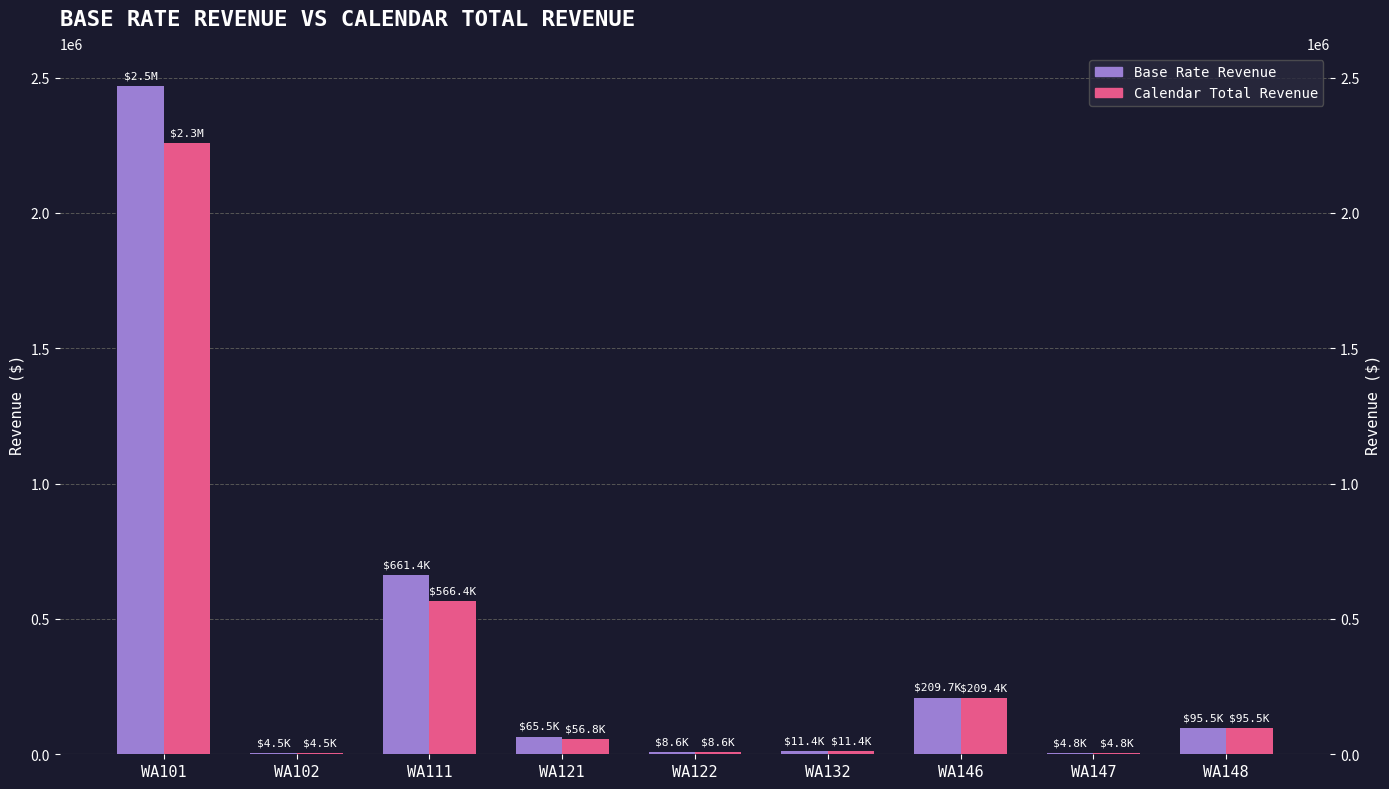

List the series in order of their peak value, highest first.

Base Rate Revenue, Calendar Total Revenue